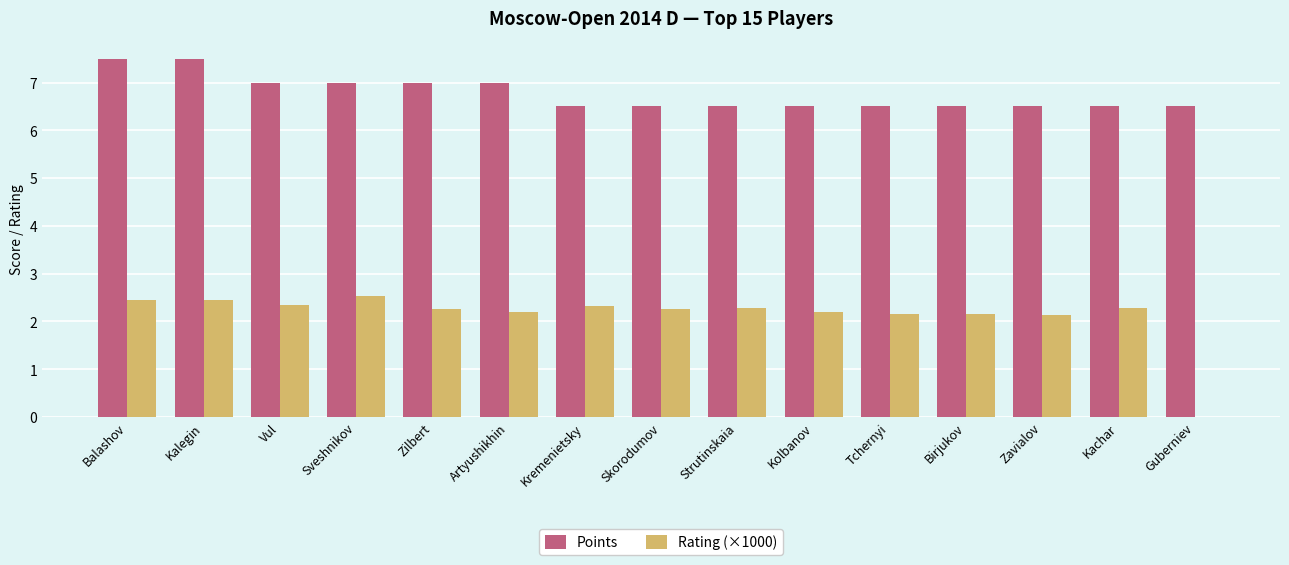

The value of Points at Zavialov is 1.7. True or false?

False